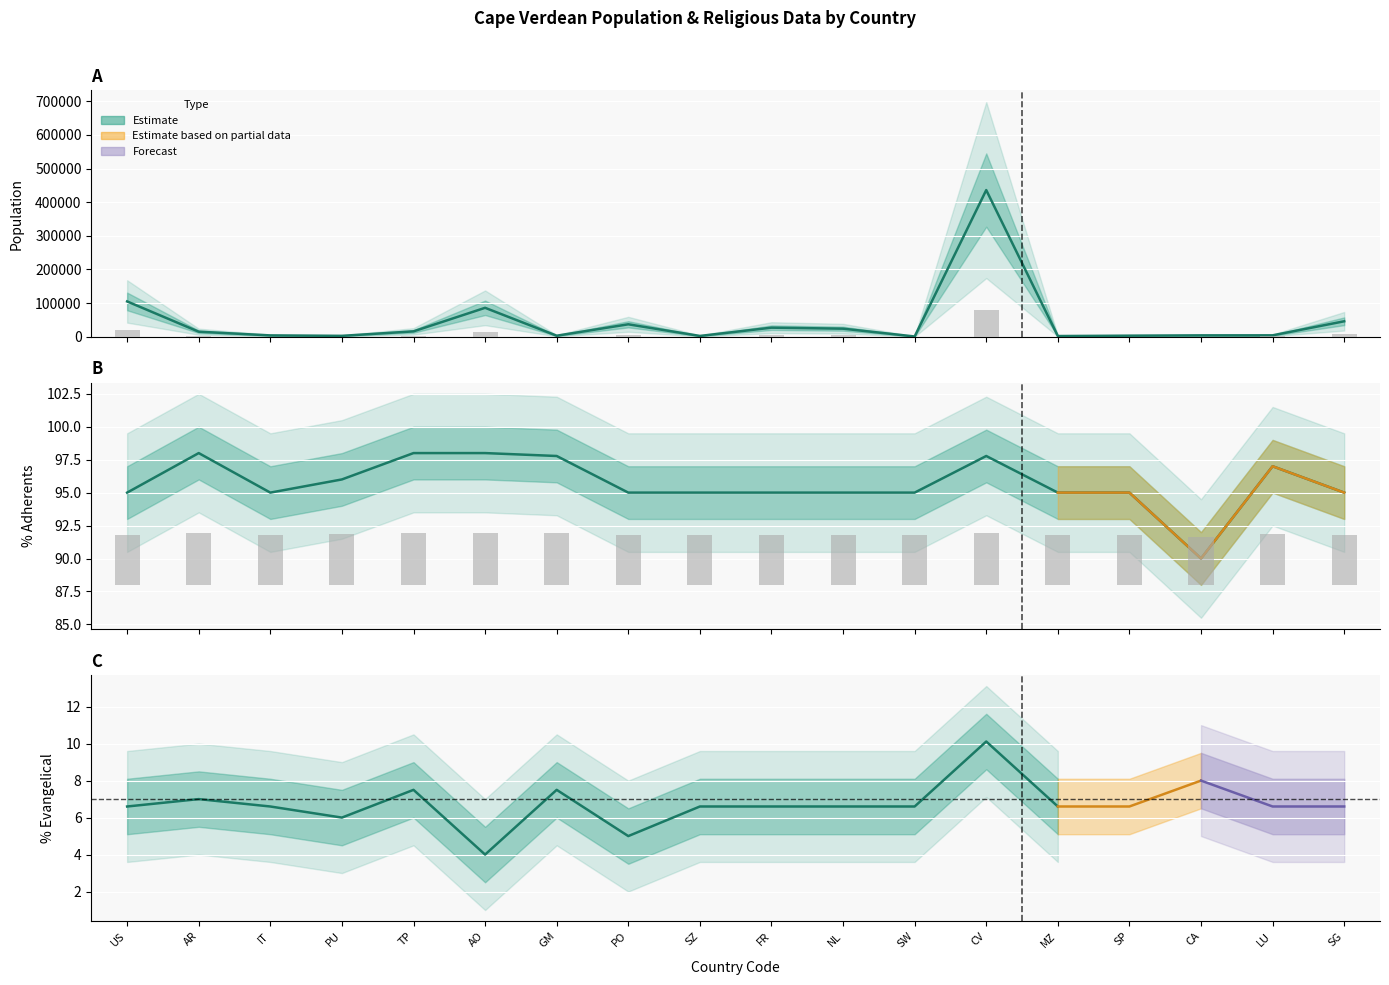

The Population series shows 16000.0 at TP. True or false?

True